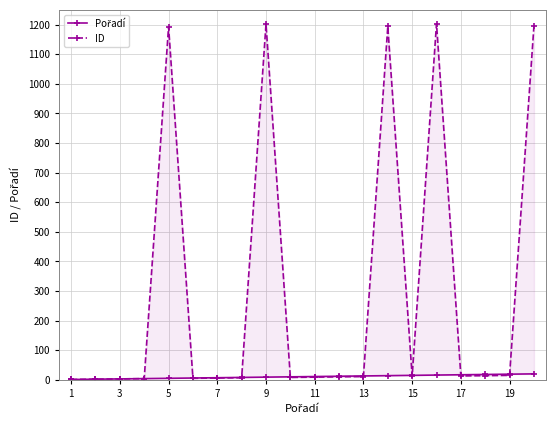

In ID, how many points are lower than both neighbors (excluding endpoints)?

4